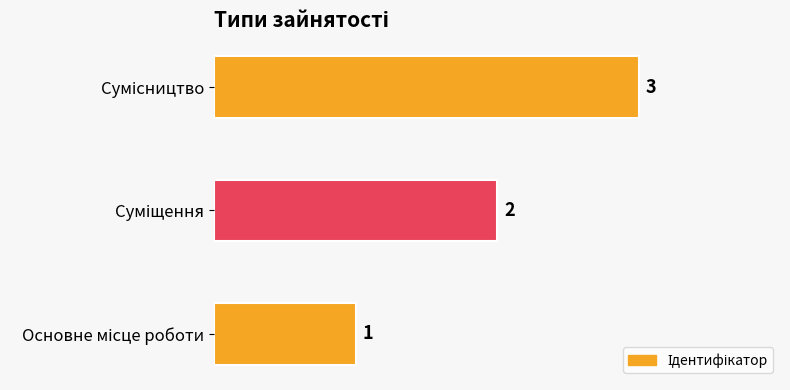

Are the bars horizontal?

Yes